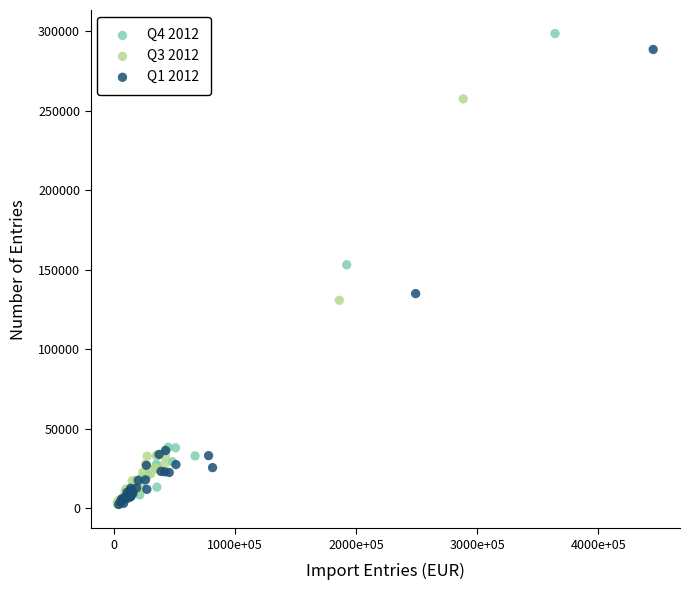

Which series has the widest spread of Y values?

Q4 2012